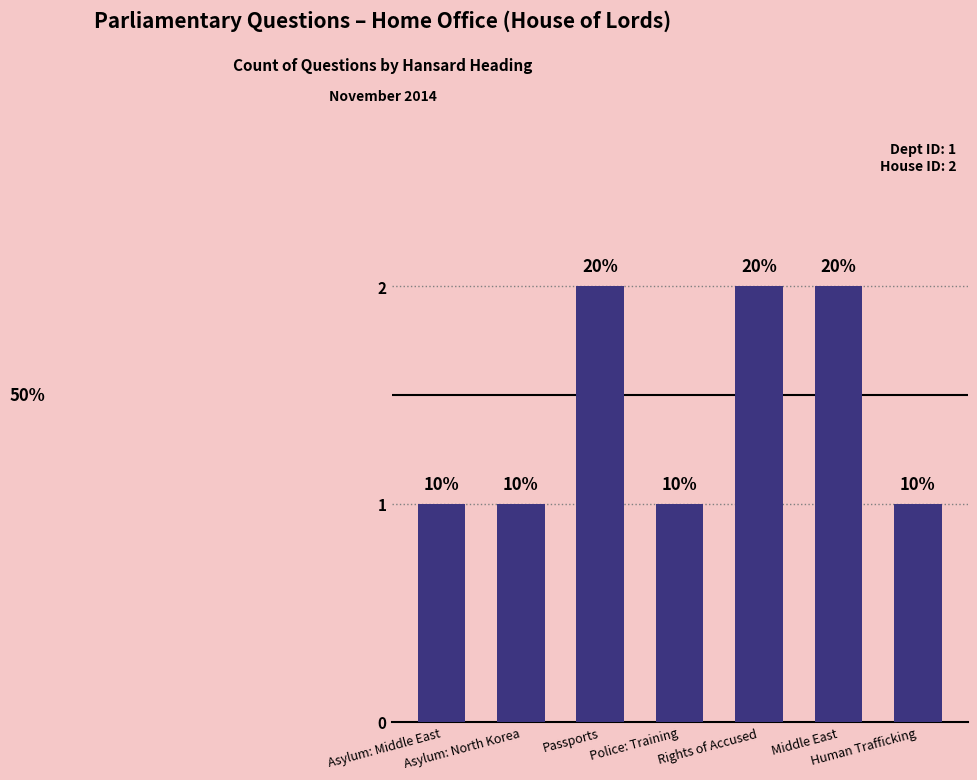

Are the bars grouped side by side (vs. stacked)?

No